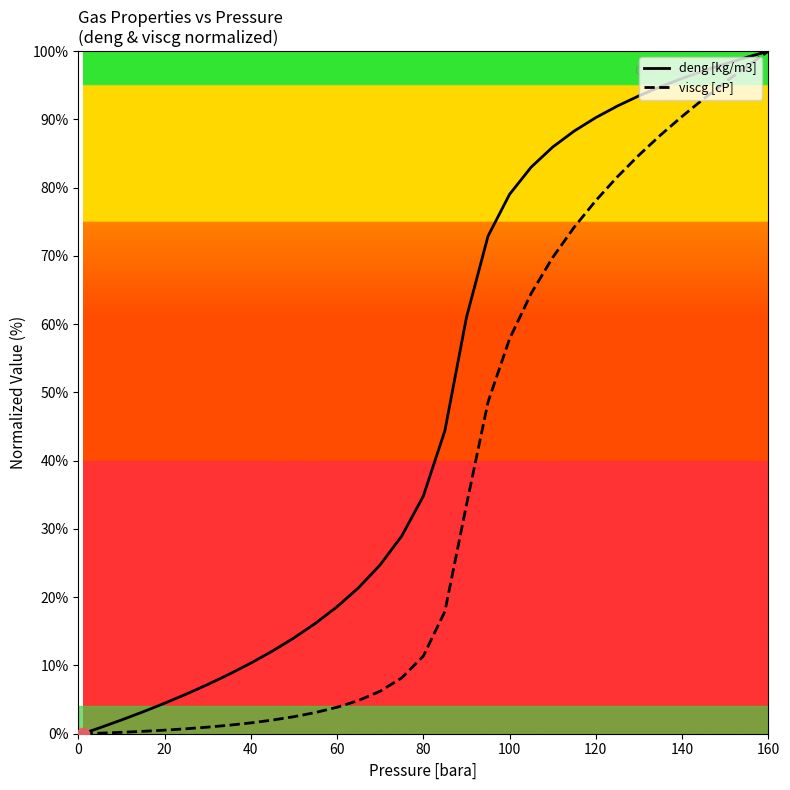

What are all the series names shown in the legend?

deng [kg/m3], viscg [cP]